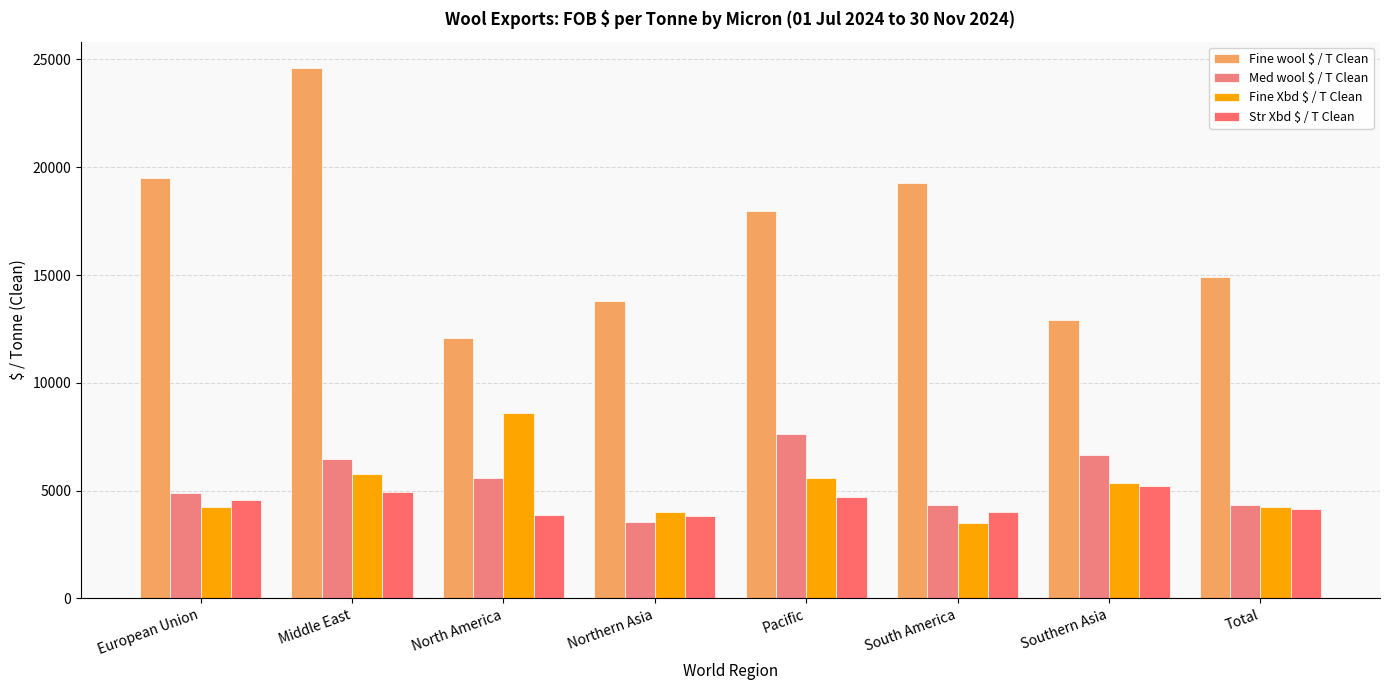

What is the spread (max minus min) of values at Southern Asia?

7672